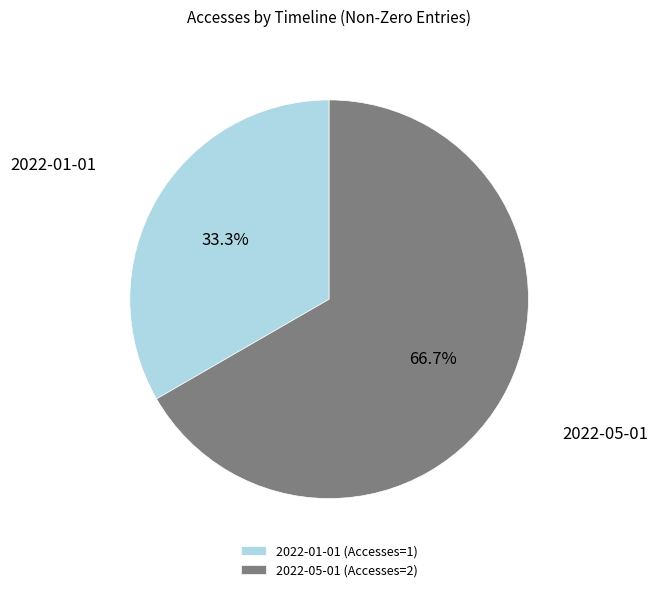

What is the smallest slice in the pie chart?

2022-01-01 (Accesses=1)